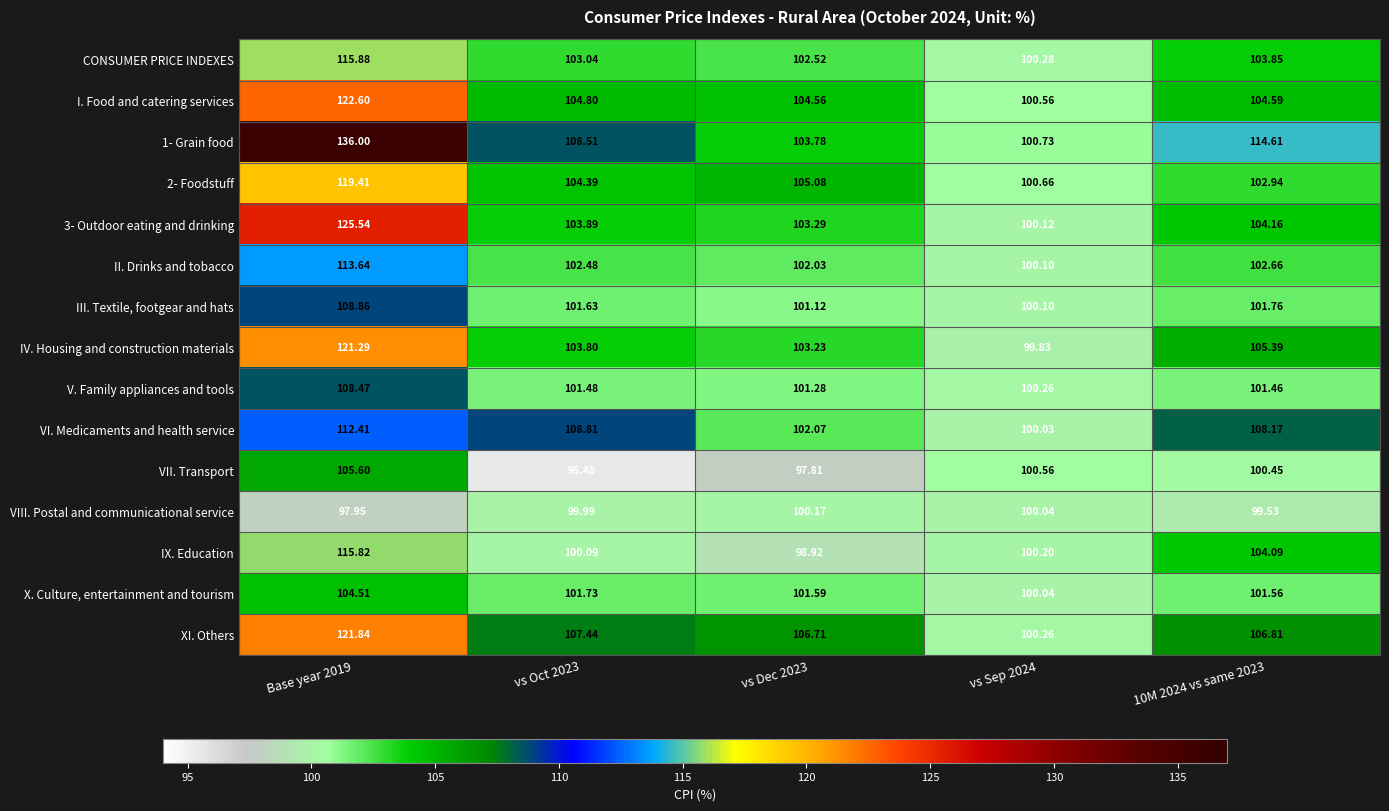

Which label corresponds to the smallest value in the chart?

vs Oct 2023